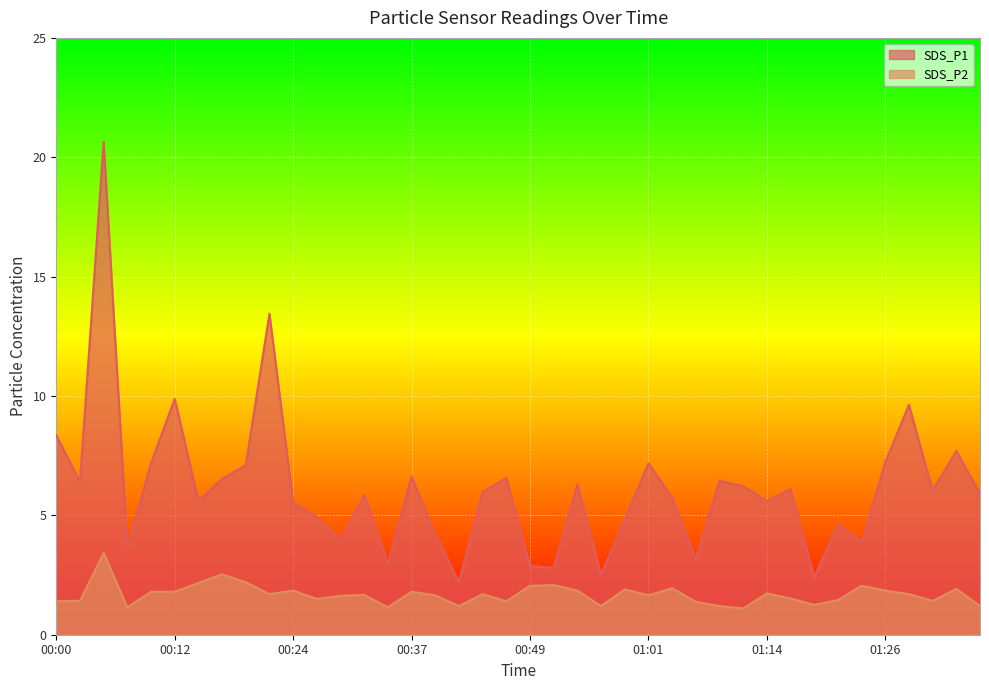

At which label does SDS_P1 first exceed 5?

00:00